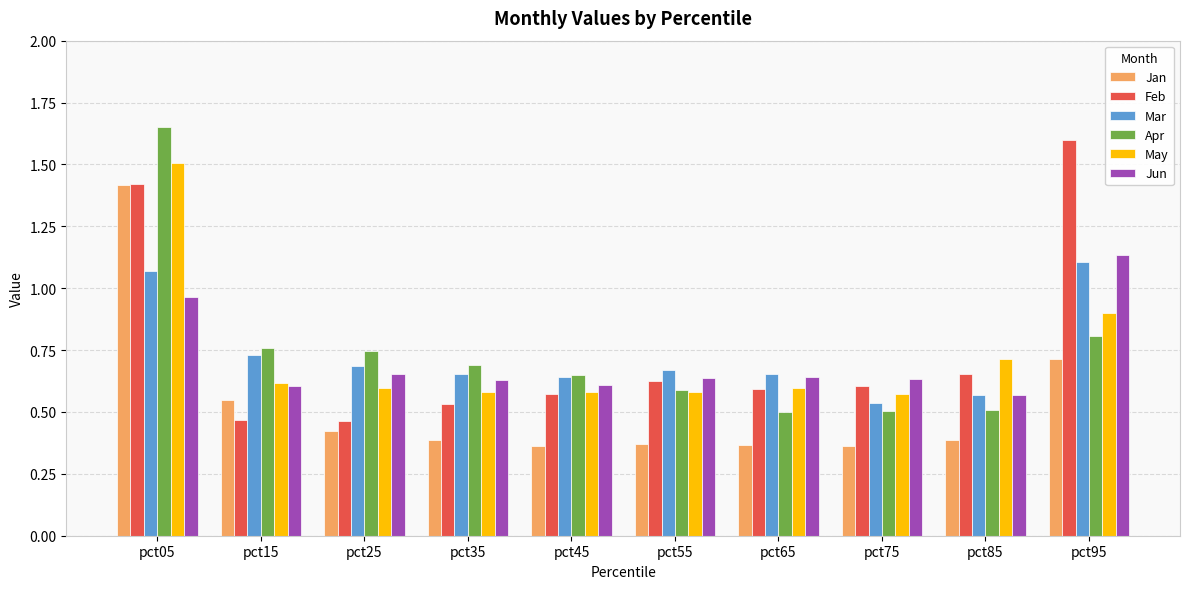

What is the total value across all series at pct45?

3.4